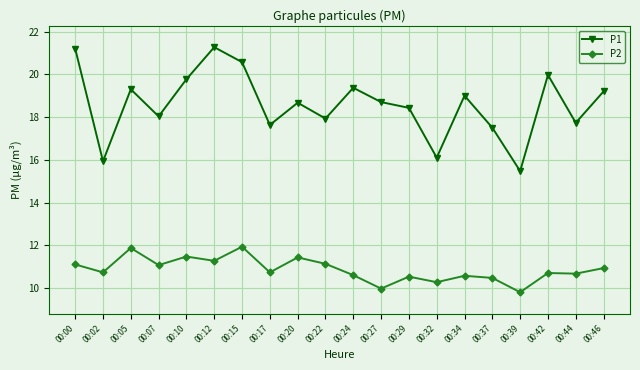

True or false: P1 has more than 1 interior local peaks.

True